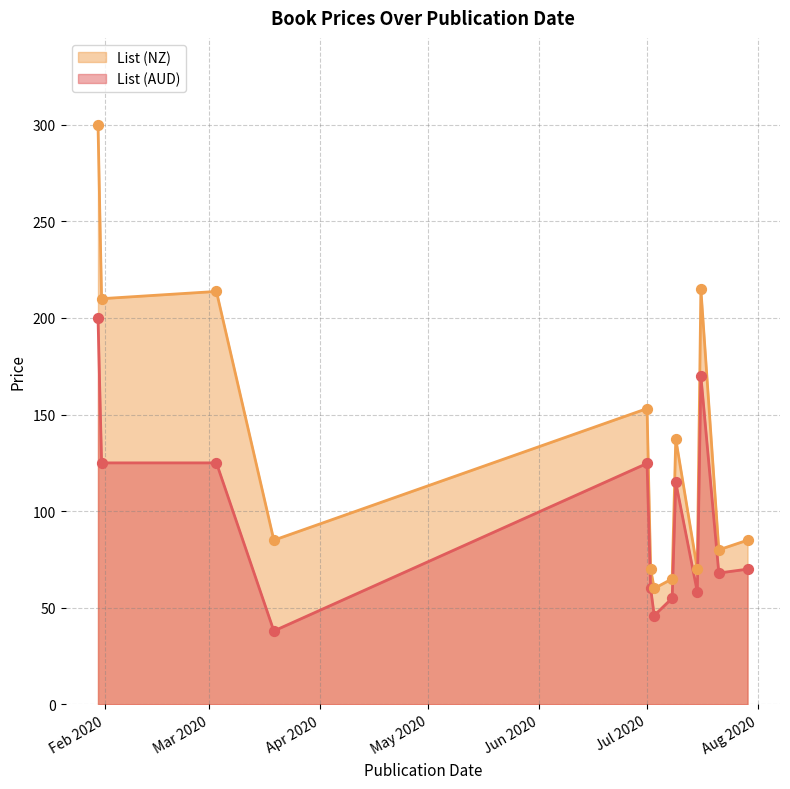

Which series has the widest spread of Y values?

List (NZ)